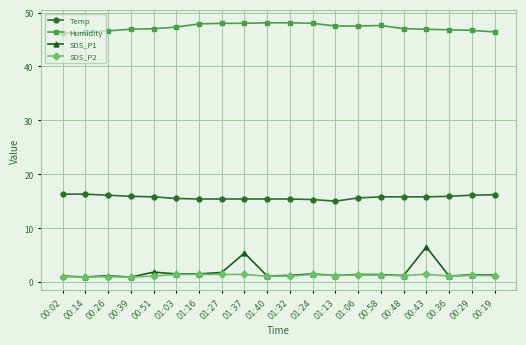

What is the spread (max minus min) of values at 00:43?

45.5